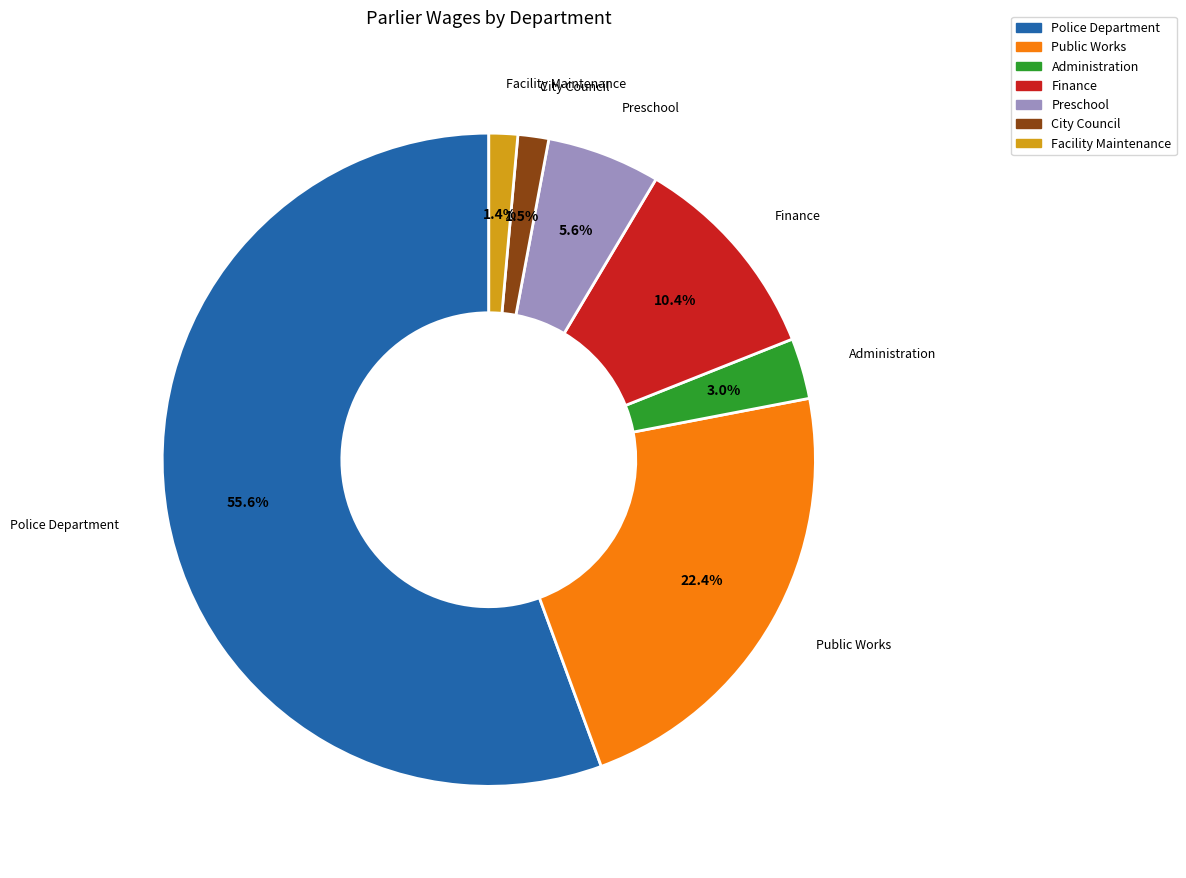

How many slices are in this pie chart?

7